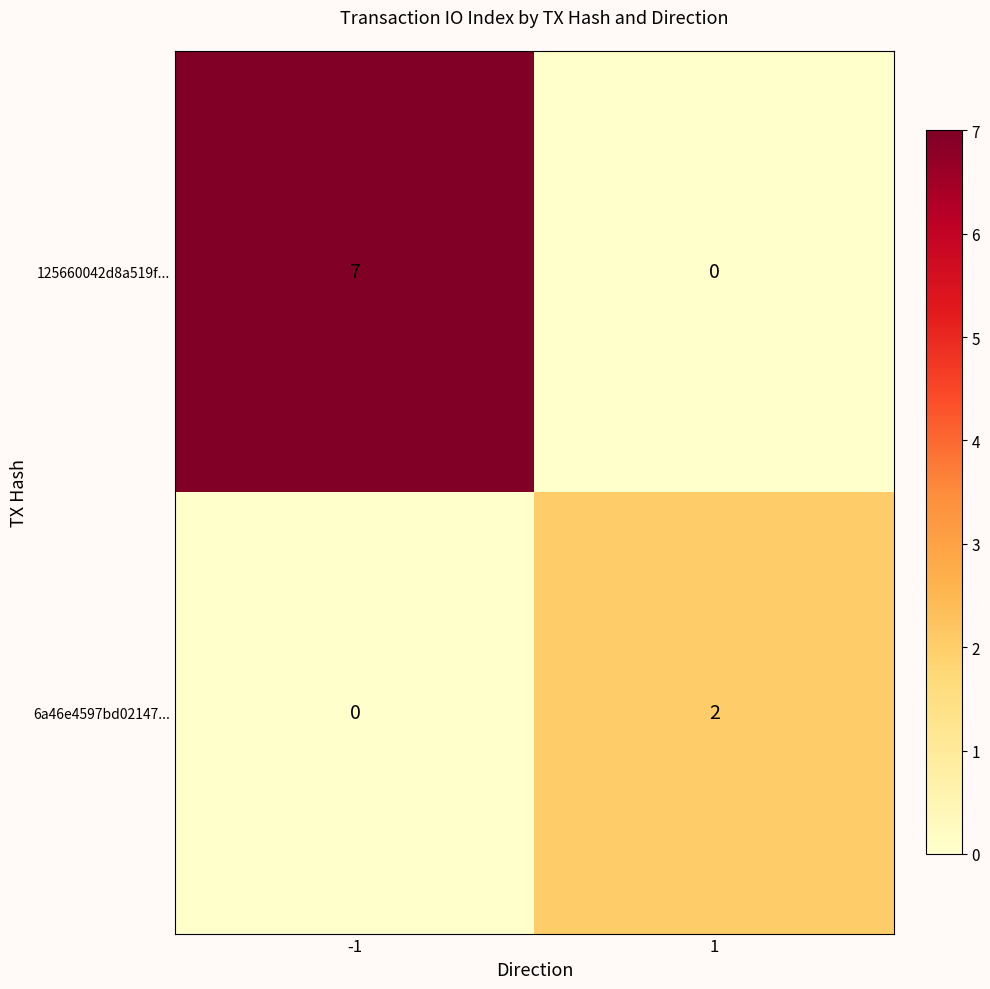

The 6a46e4597bd02147... series shows 0 at -1. True or false?

True